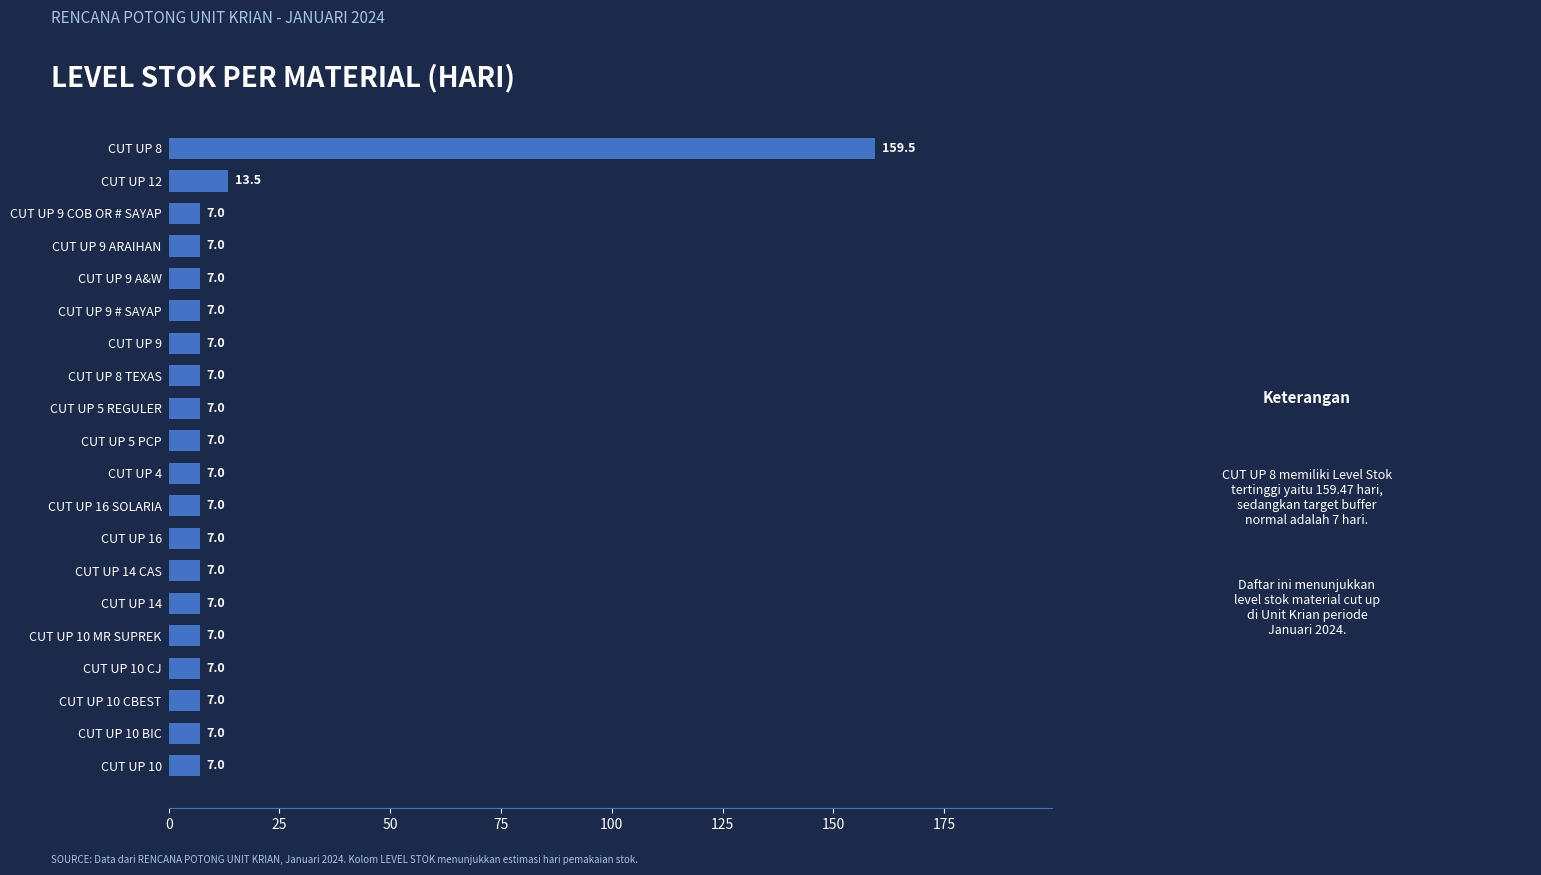

What is the difference between the maximum and second lowest values?

152.5